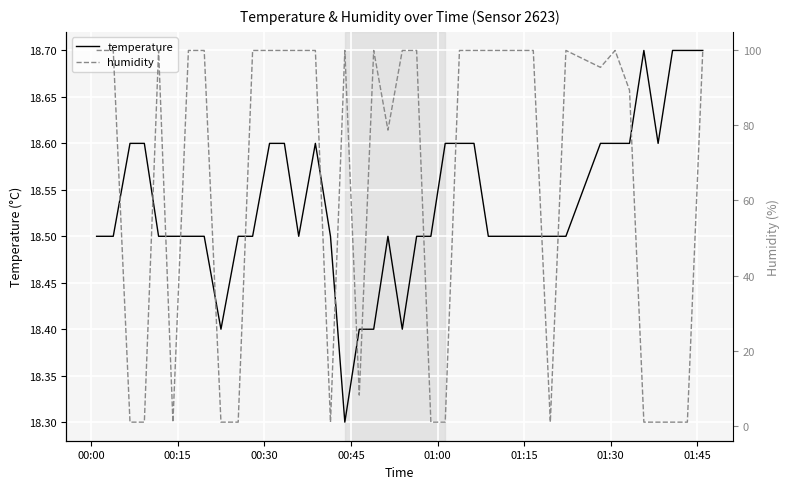

How many lines are shown in the chart?

2